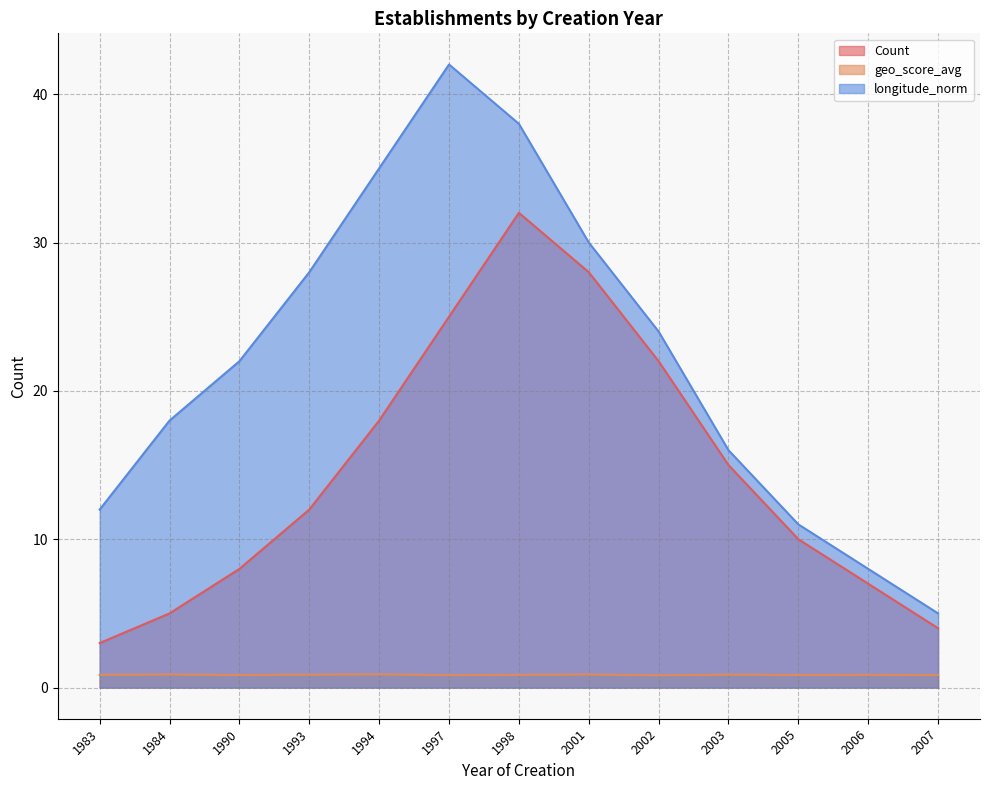

Does the chart display data point markers on the line(s)?

No